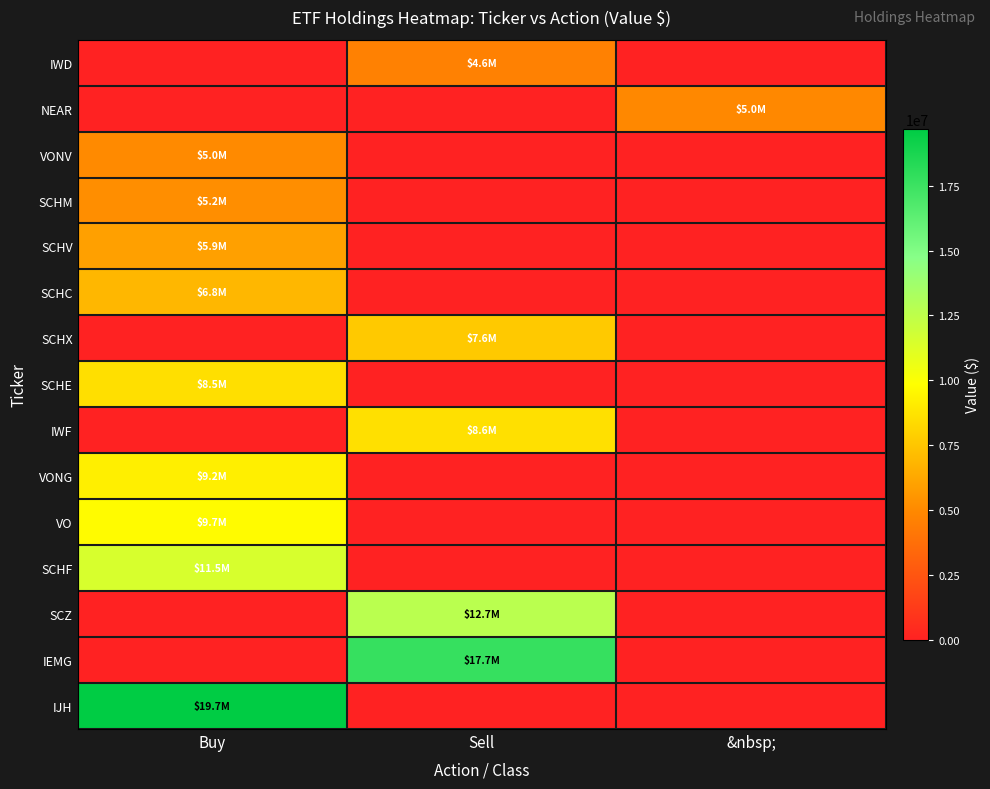

How many series are shown in this chart?

15